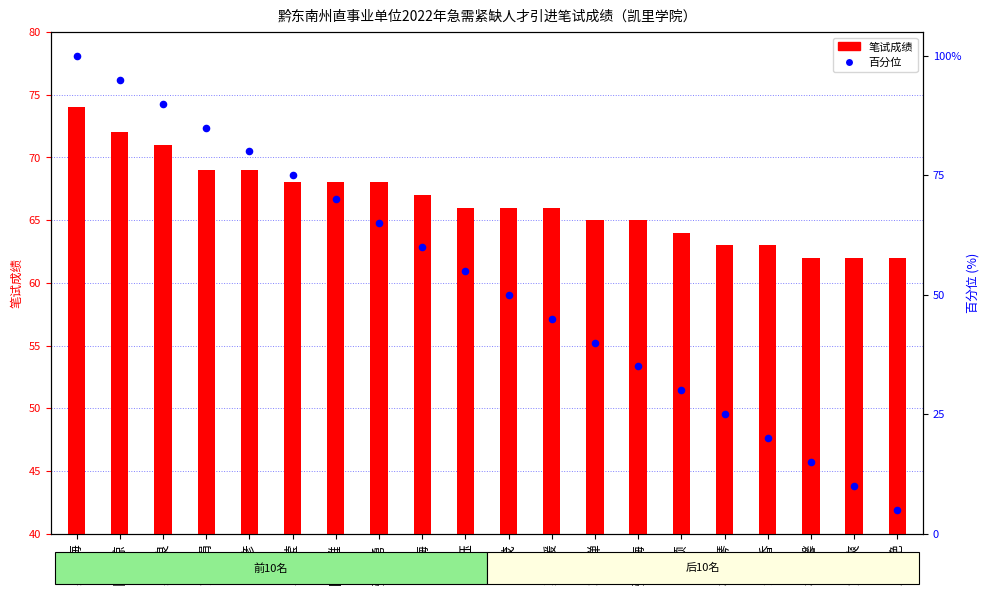

At how many categories does at least one series exceed 43?

20